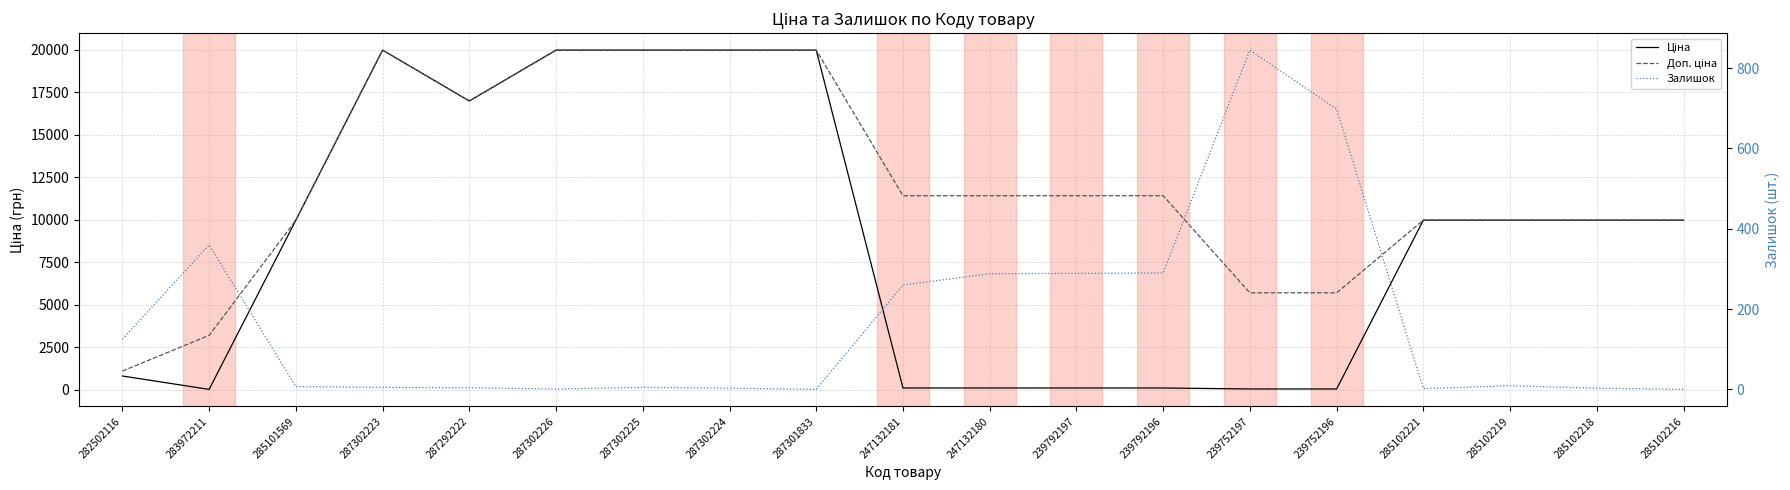

What is the total value across all series at 285102221?

19952.0